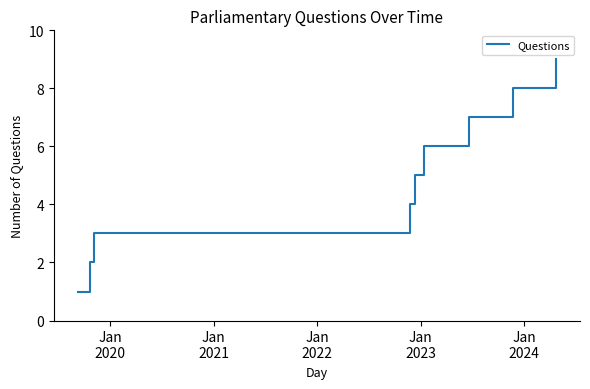

What is the greatest value displayed?

9